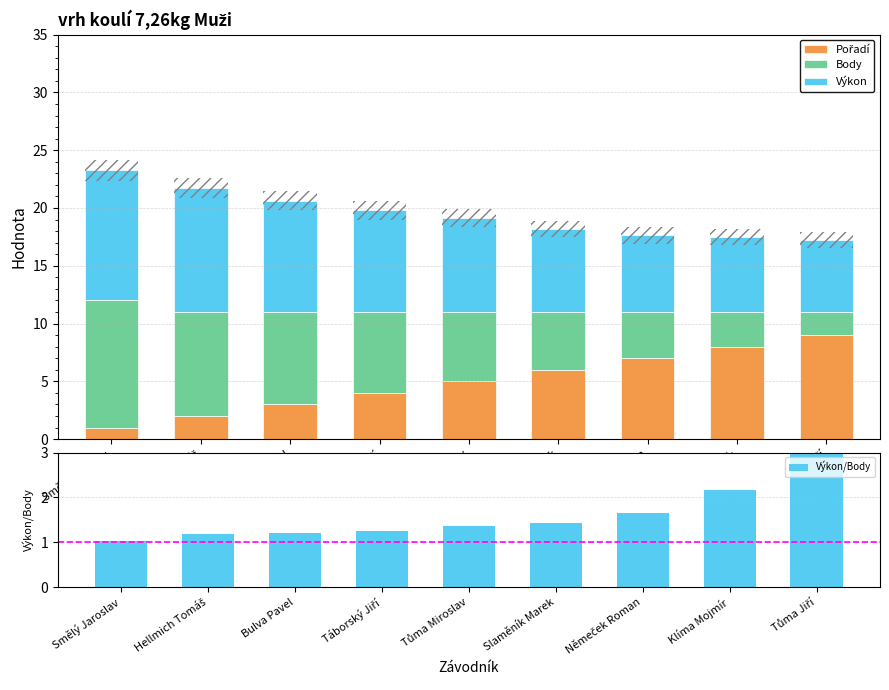

Which series has the largest total across all categories?

Výkon